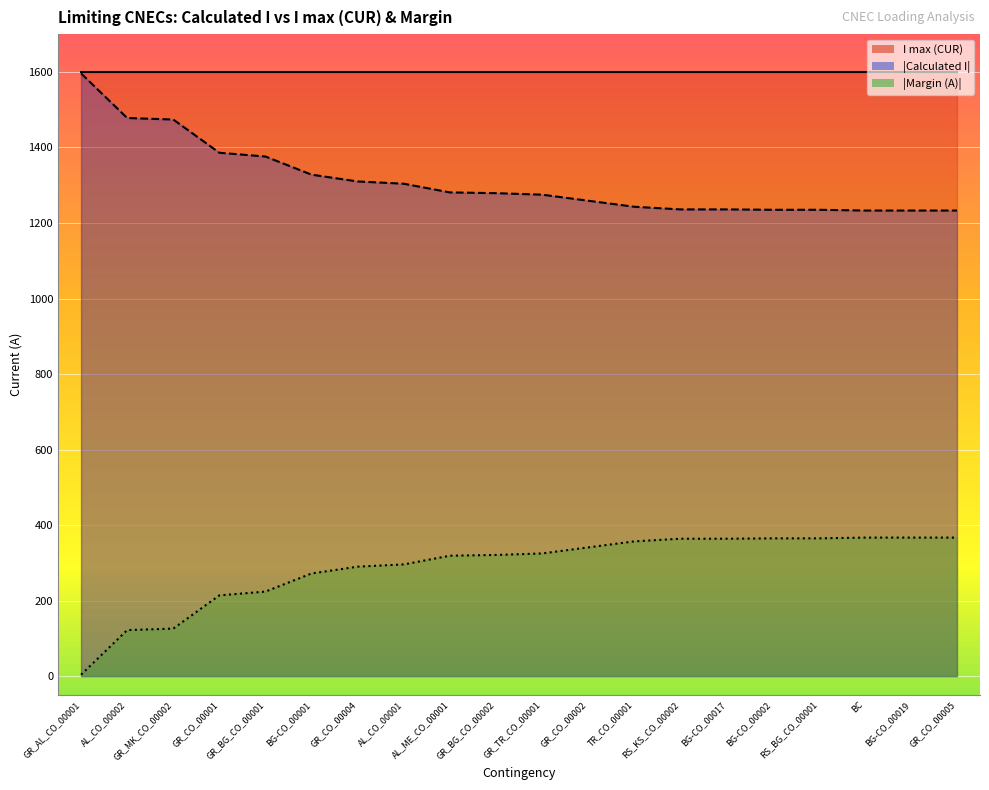

The chart shows a value of 1478 at AL_CO_00002. True or false?

True